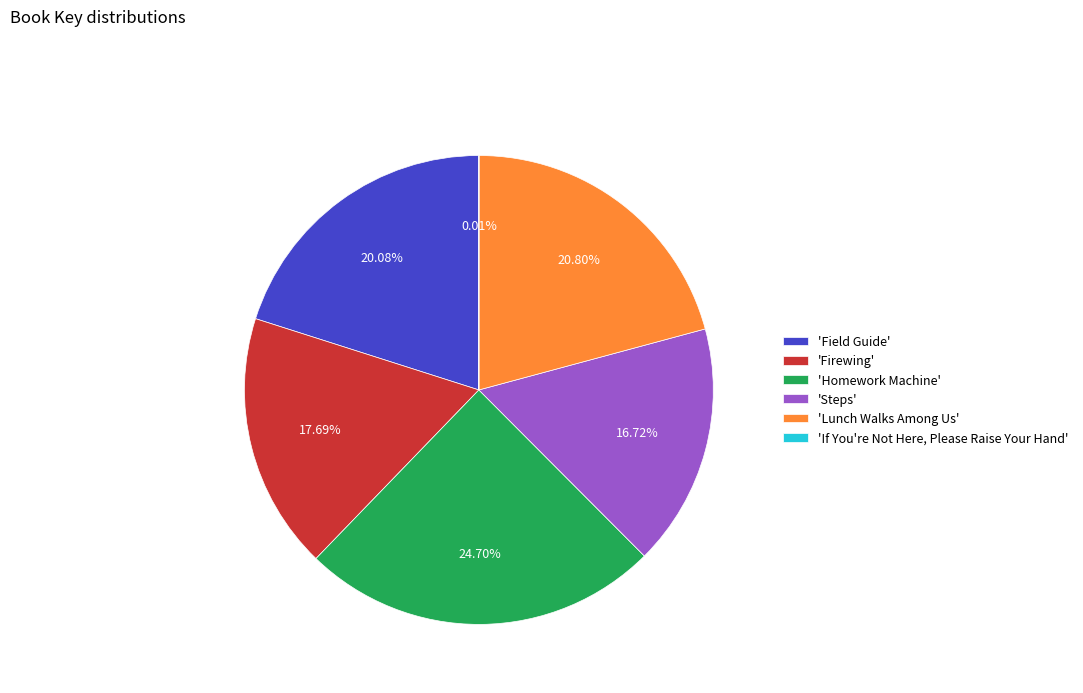

Which slice is the largest?

'Homework Machine'